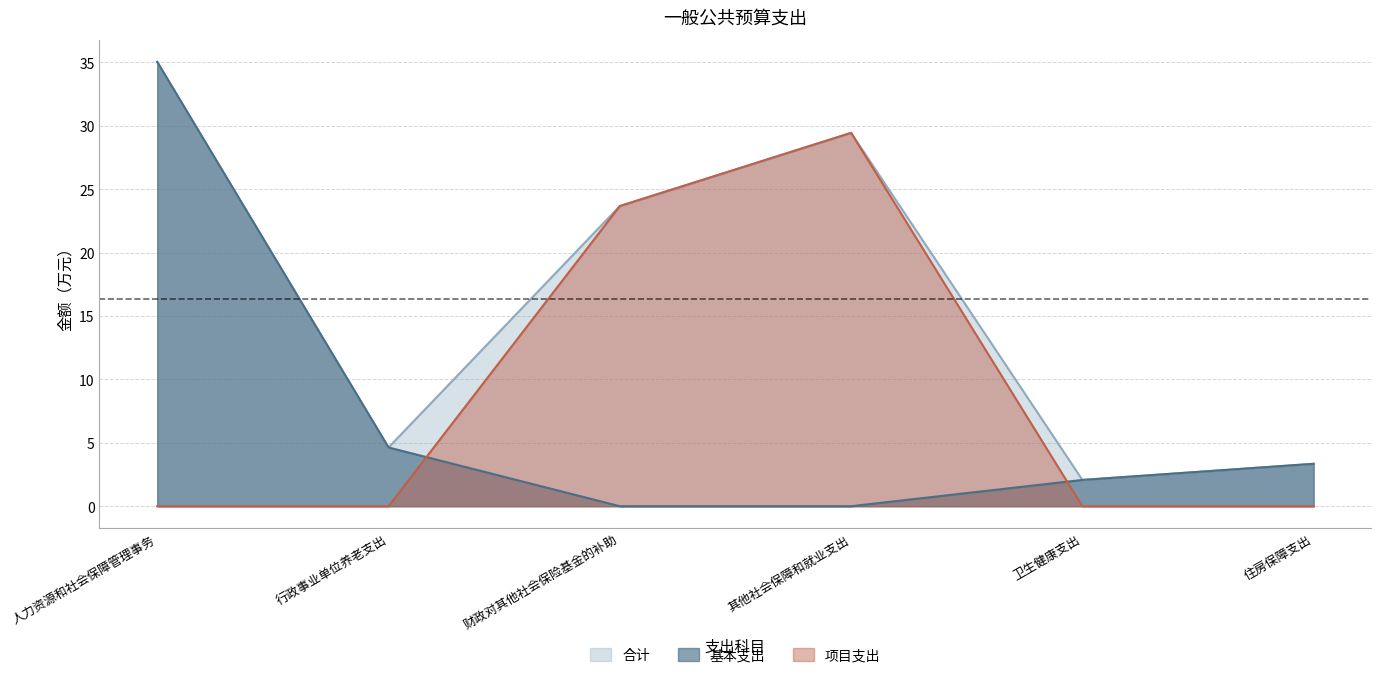

What is the difference between the maximum and minimum values in the 基本支出 series?

35.0